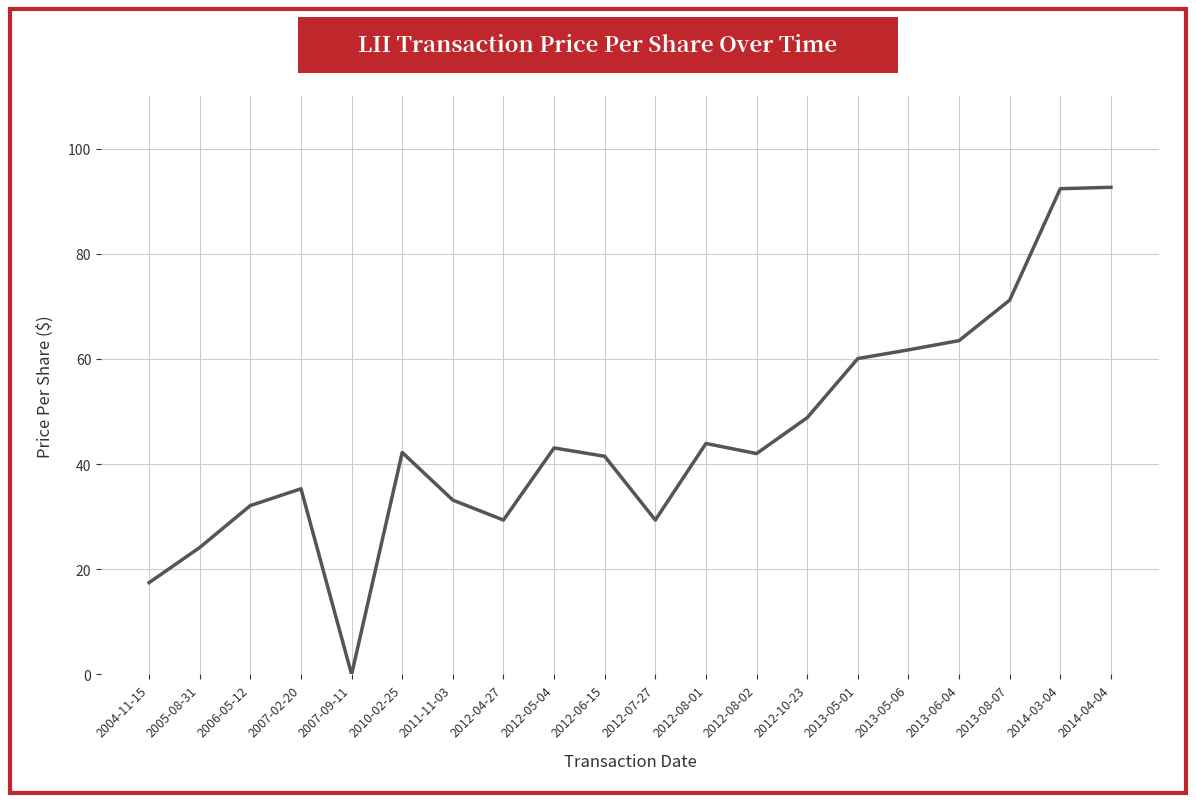

What is the ratio of the value at 2014-04-04 to the value at 2011-11-03?

2.8